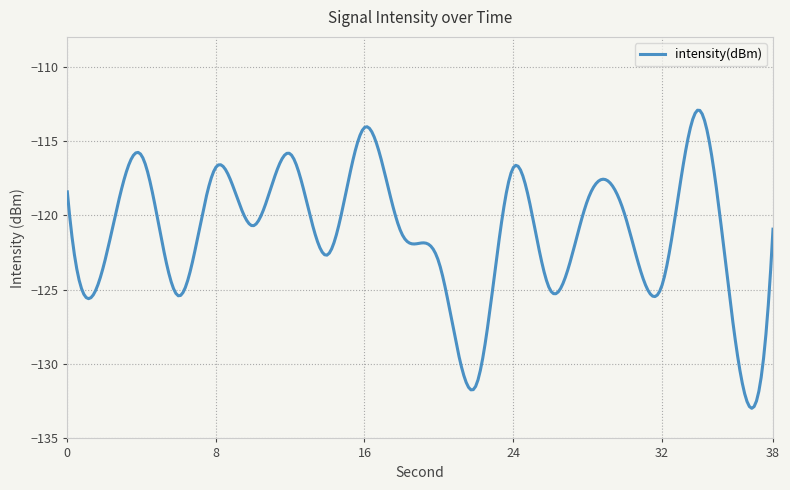

Does the chart display data point markers on the line(s)?

No